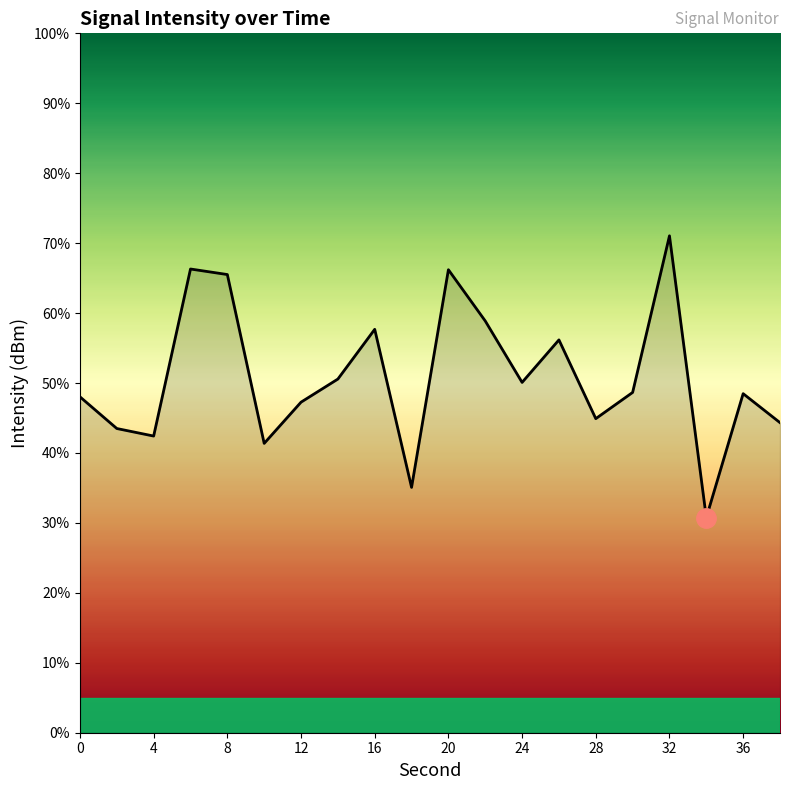

What is the minimum value shown in the chart?

30.8